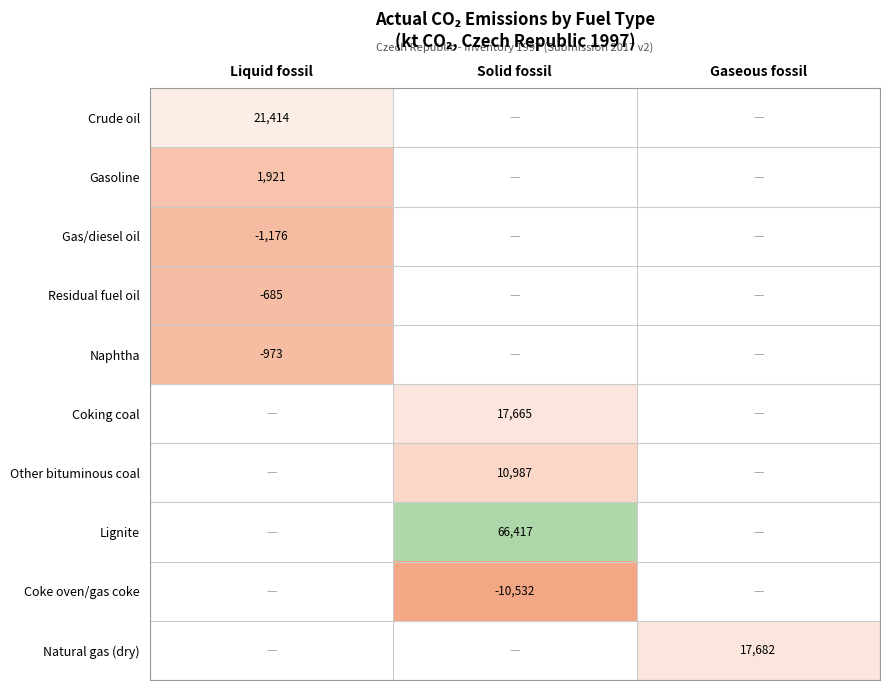

List the labels in order of Gasoline value, smallest first.

Liquid fossil, Solid fossil, Gaseous fossil